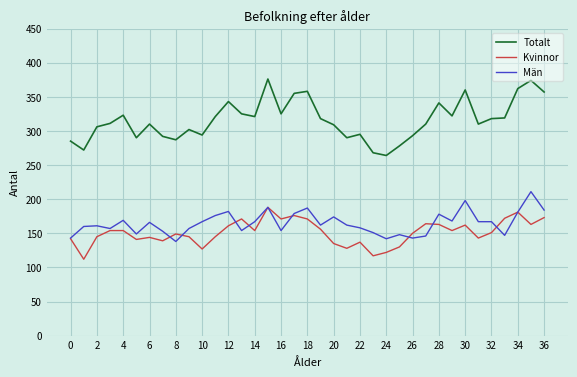

How many lines are shown in the chart?

3